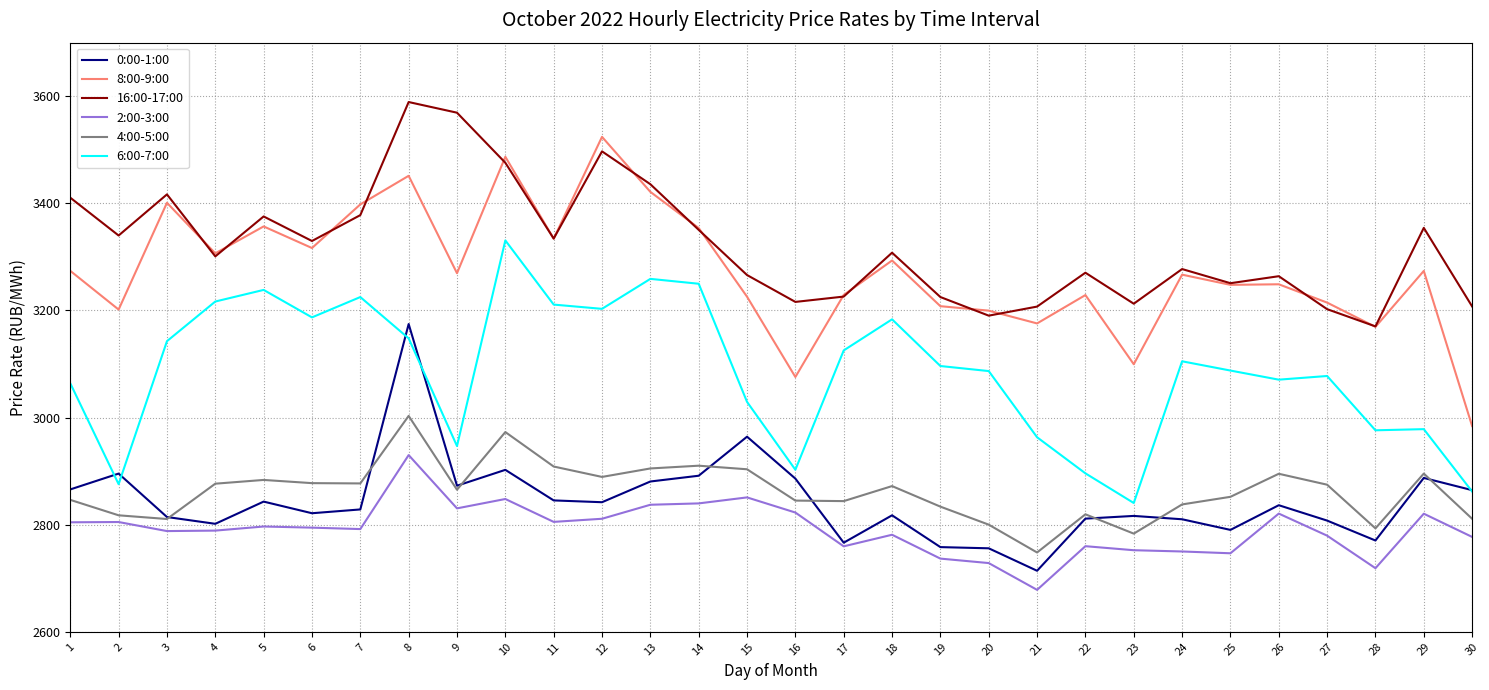

True or false: 4:00-5:00 and 16:00-17:00 cross at least once.

False